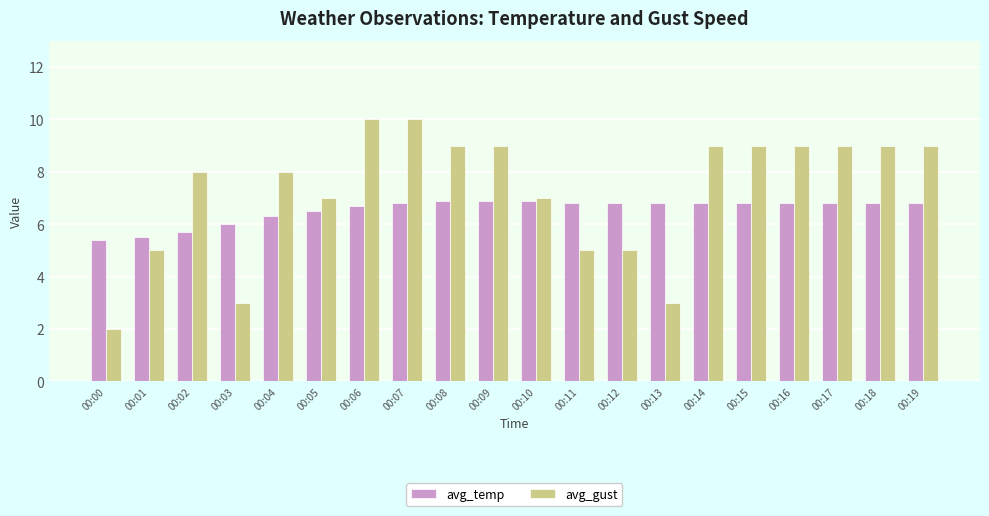

How many groups of bars are there?

20